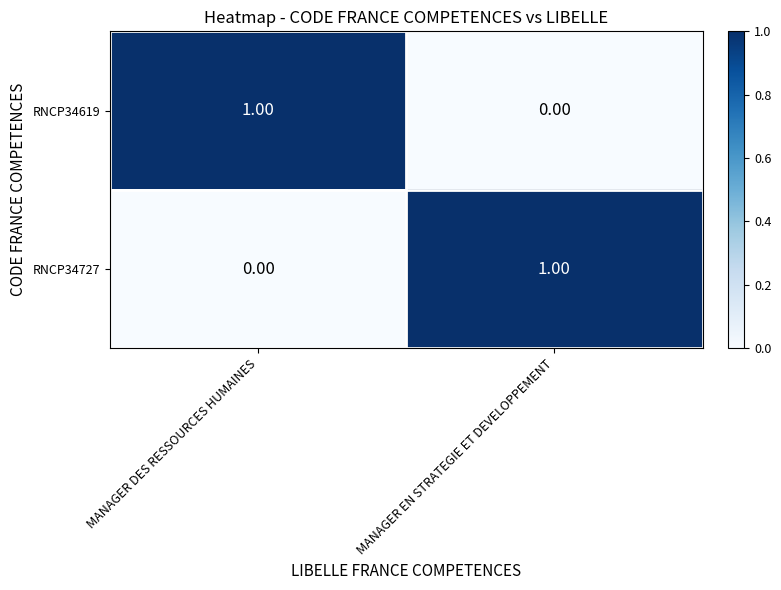

Is the value of RNCP34727 at MANAGER DES RESSOURCES HUMAINES greater than the value of RNCP34619 at MANAGER DES RESSOURCES HUMAINES?

No